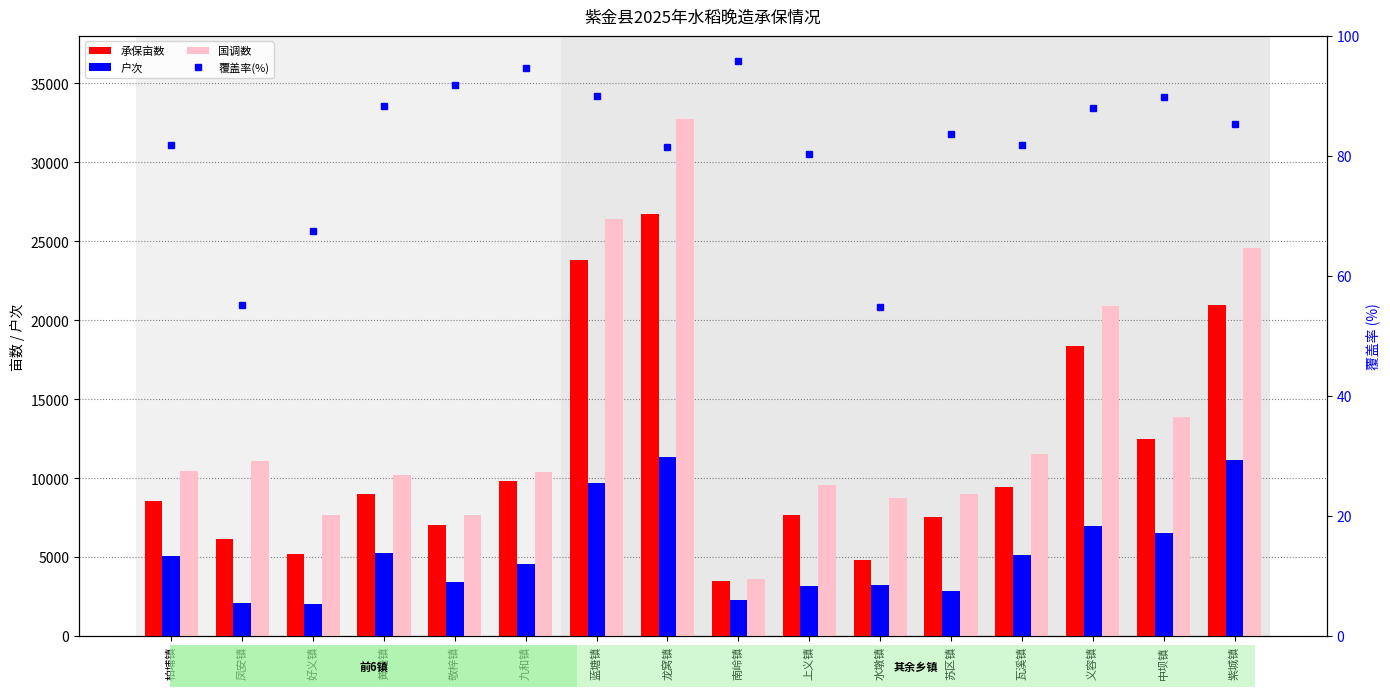

What are all the series names shown in the legend?

承保亩数, 户次, 国调数, 覆盖率(%)